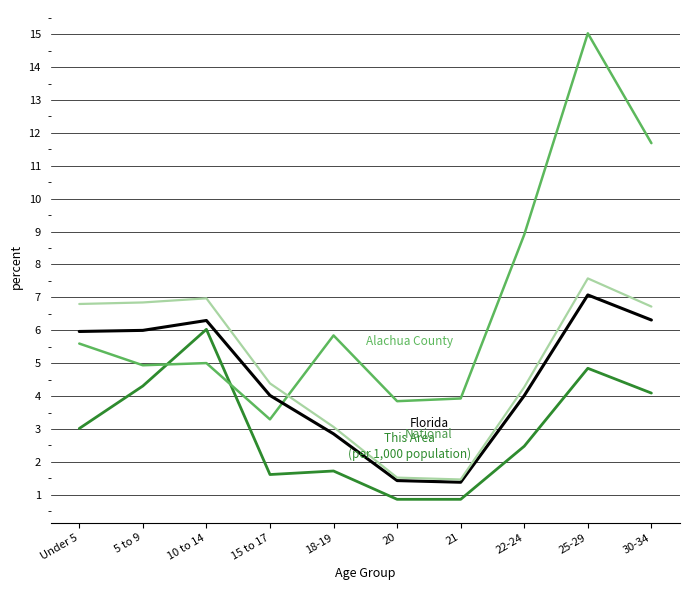

What is the difference between the highest and lowest values at 22-24?

6.4